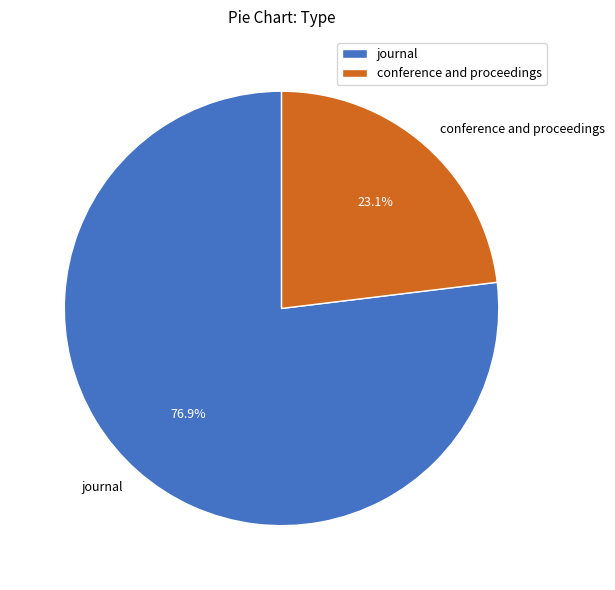

Count the number of slices in the pie.

2